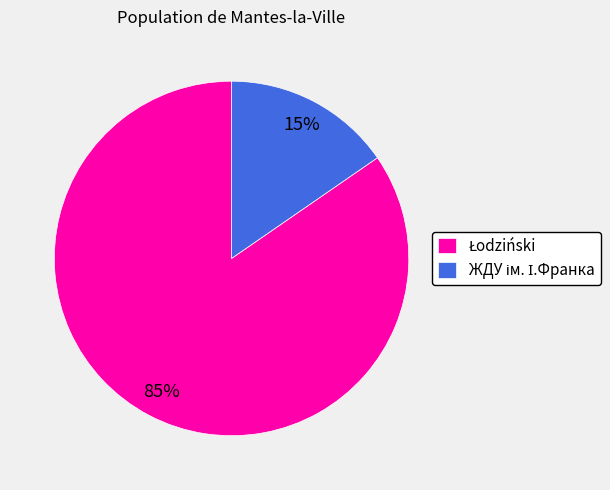

To the nearest percent, what is the average slice percentage?

50%